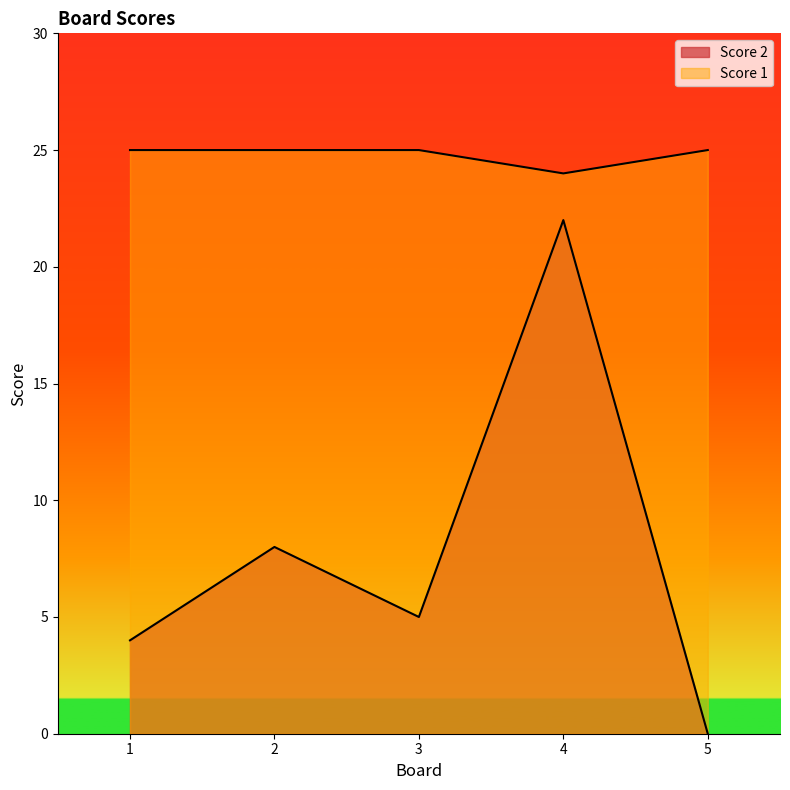

Where is the first local minimum for Score 2?

3